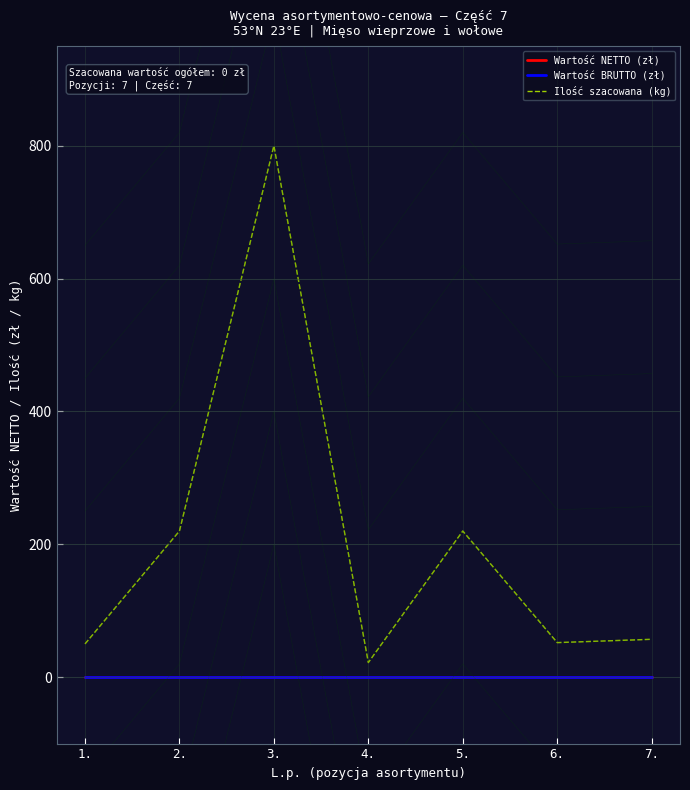

Is it true that Wartość BRUTTO (zł) equals 0 at 6.?

True